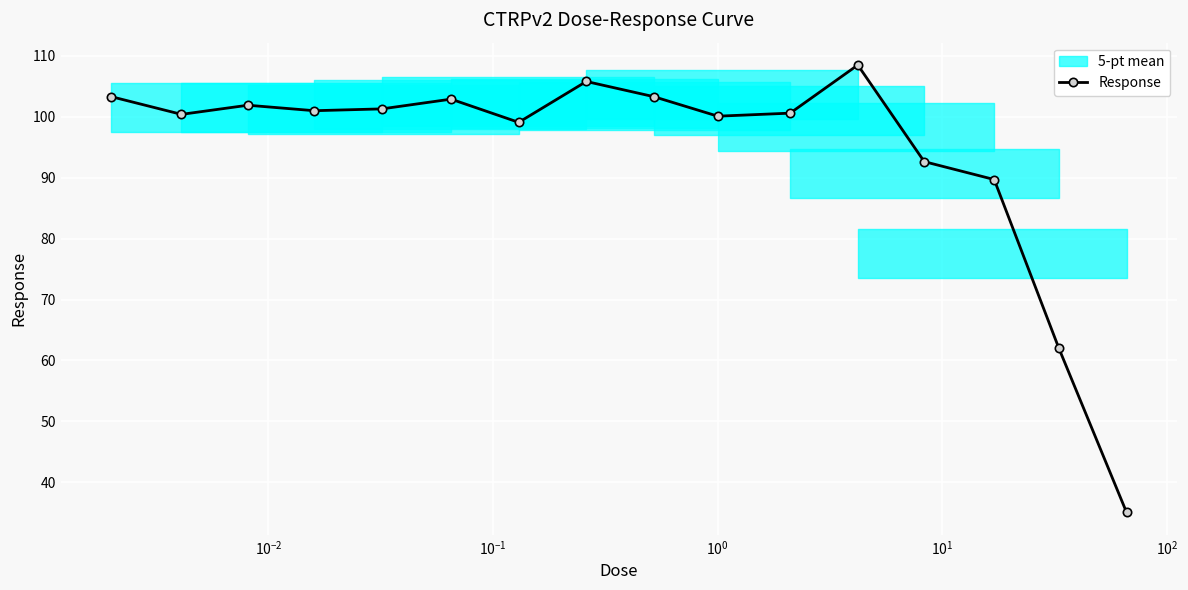

What is the highest value of the Response series?

108.5